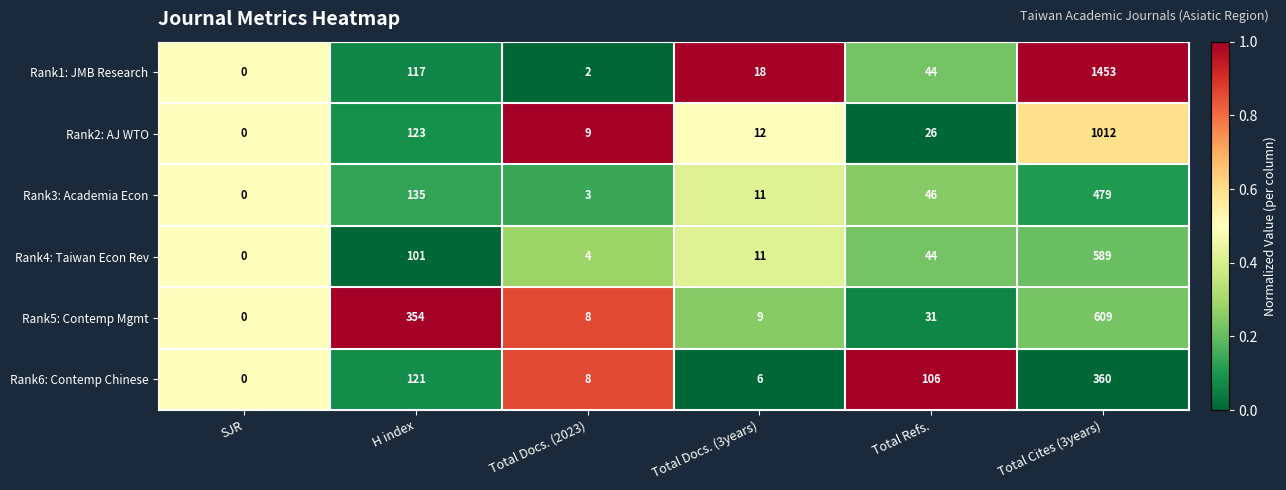

What is the greatest value displayed?

1453